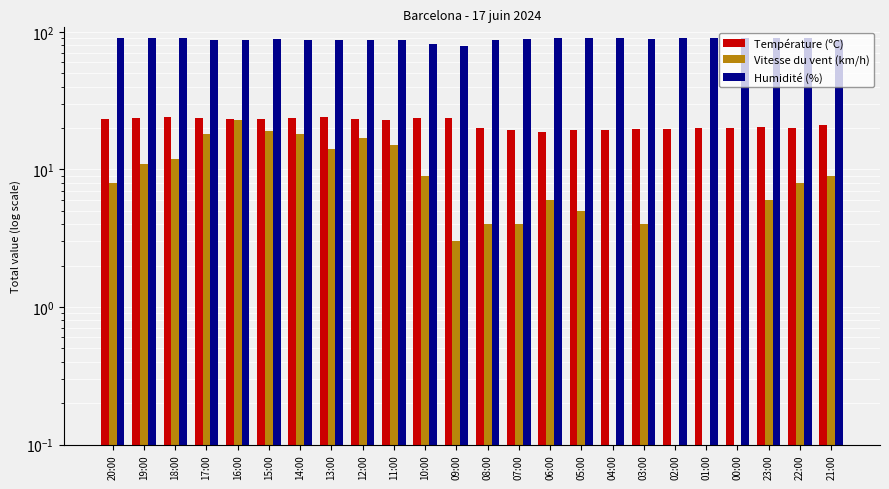

The value of Humidité (%) at 11:00 is 128.8. True or false?

False